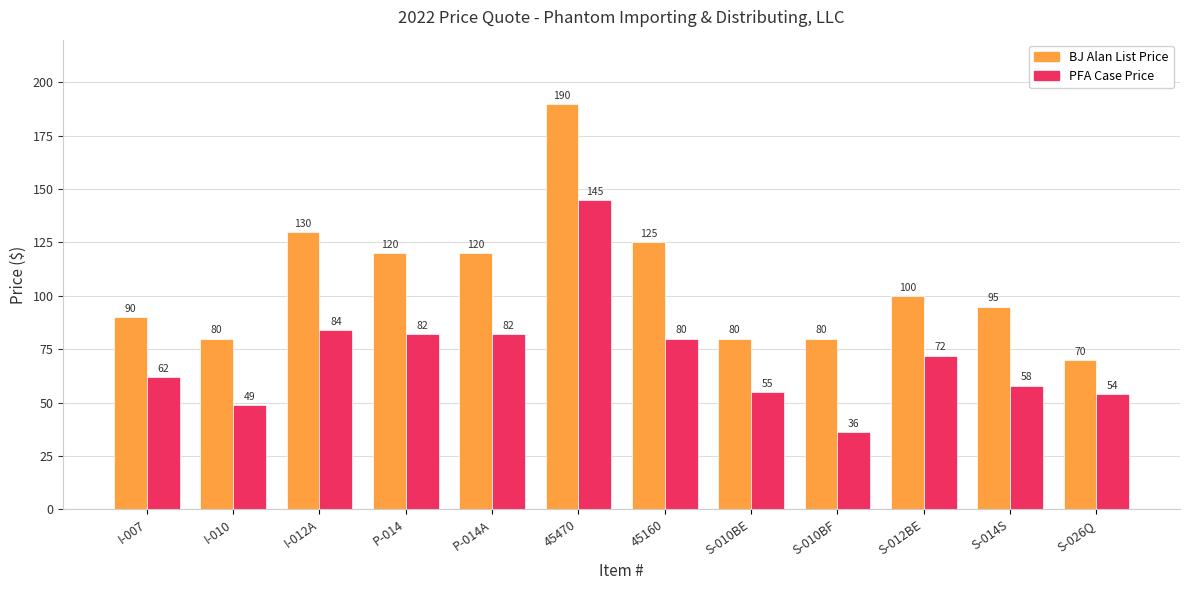

How many data points does each series have?

12